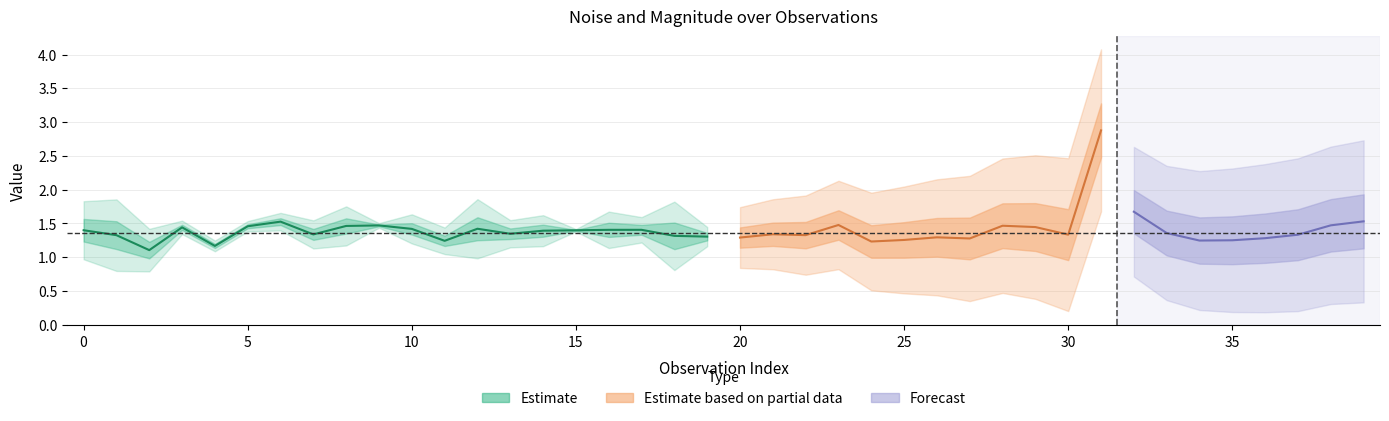

Which has a higher value, 18 or 1?

1